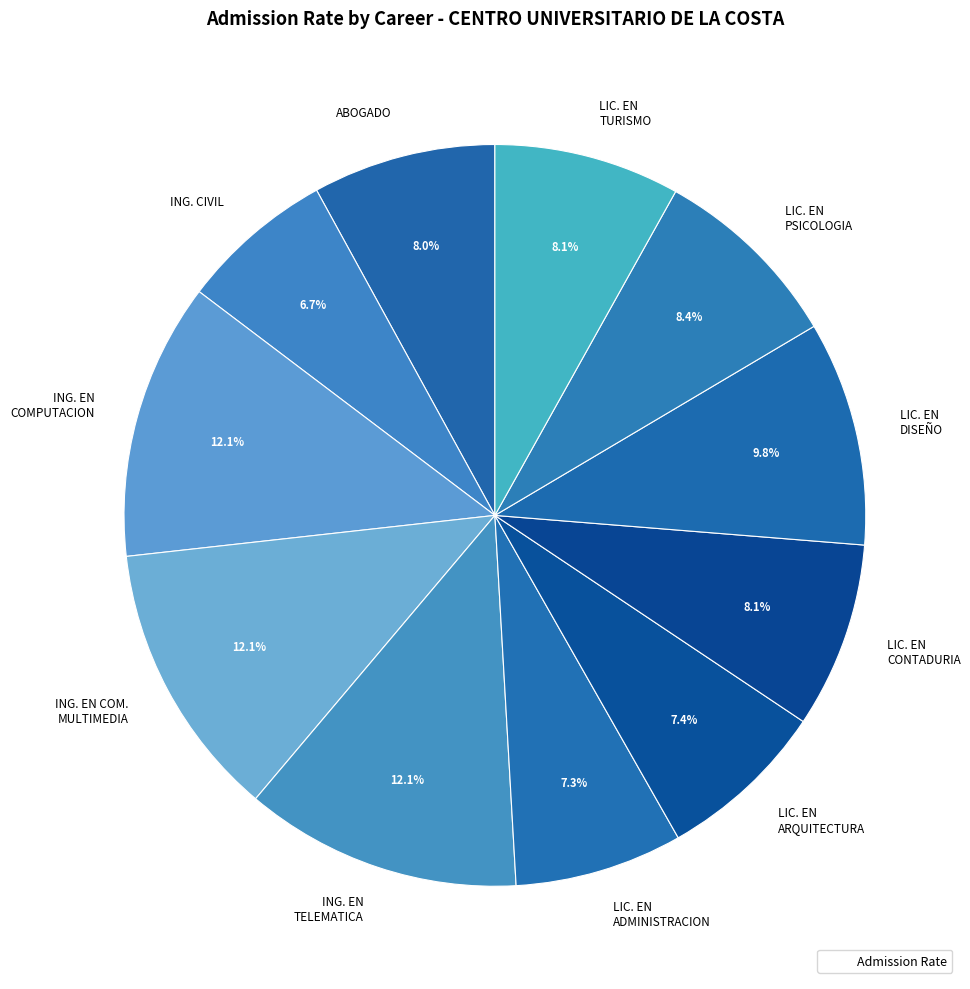

Does ING. EN COMPUTACION represent more than half of the total?

No